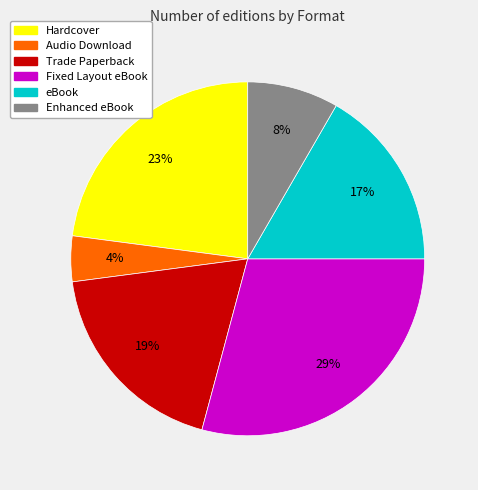

Is the sum of eBook and Hardcover greater than half?

No